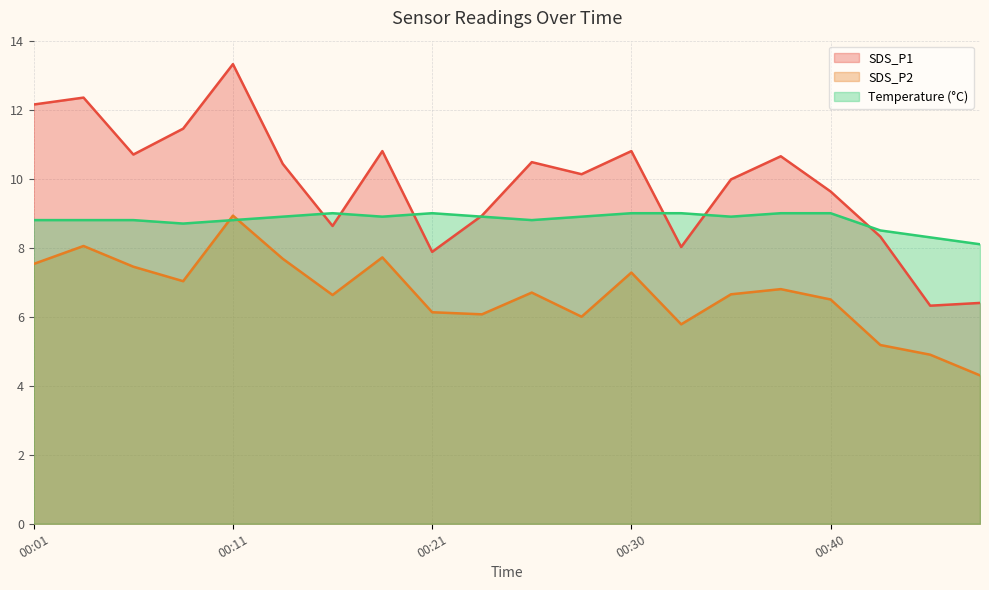

What are all the series names shown in the legend?

SDS_P1, SDS_P2, Temperature (°C)